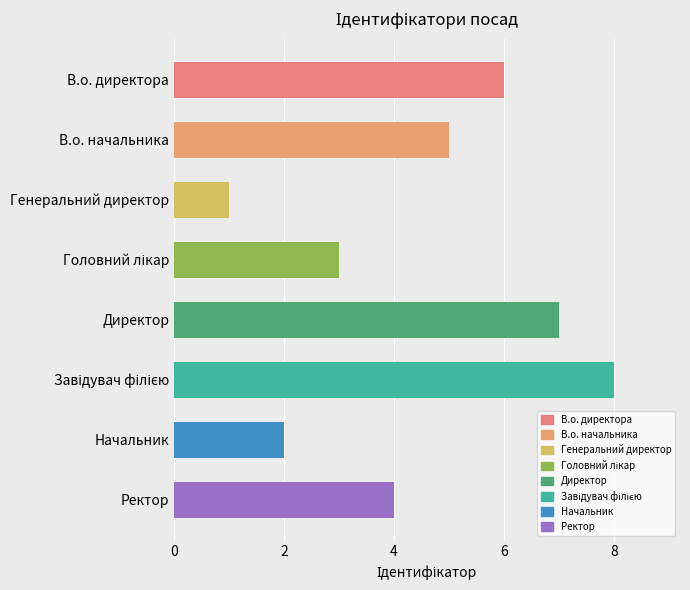

What is the difference between the maximum and minimum values?

7